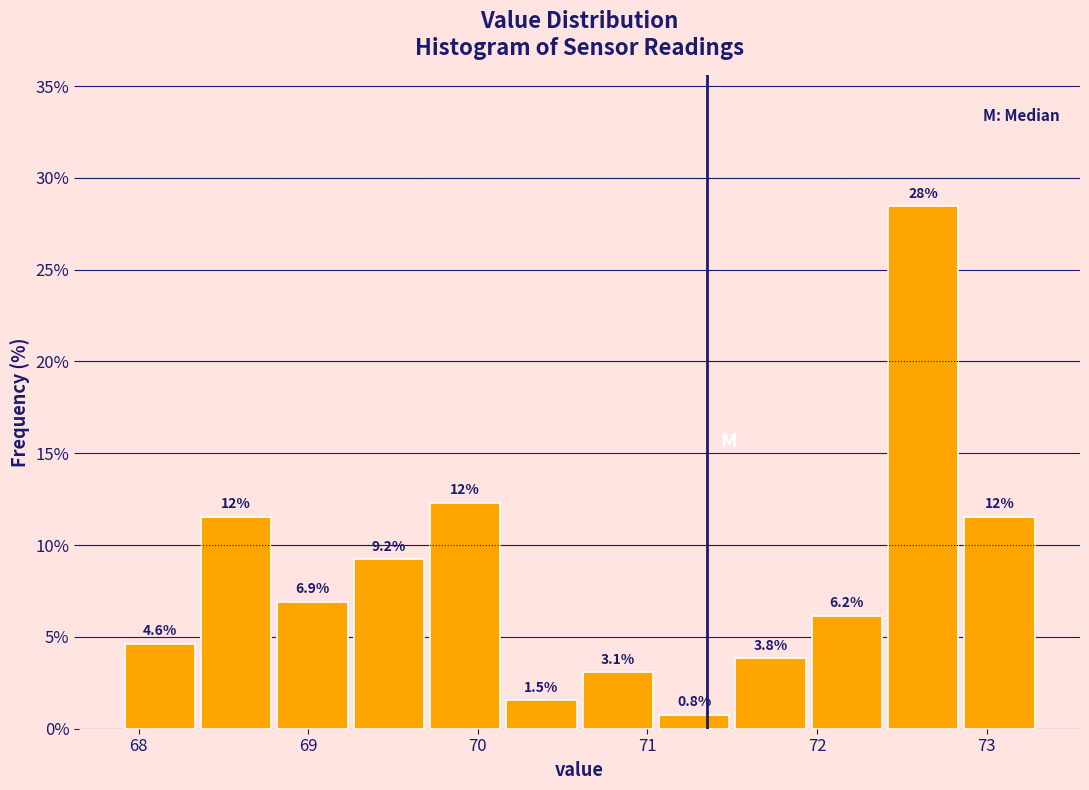

Over which range of the x-axis is the bar tallest?

72.40 to 72.85